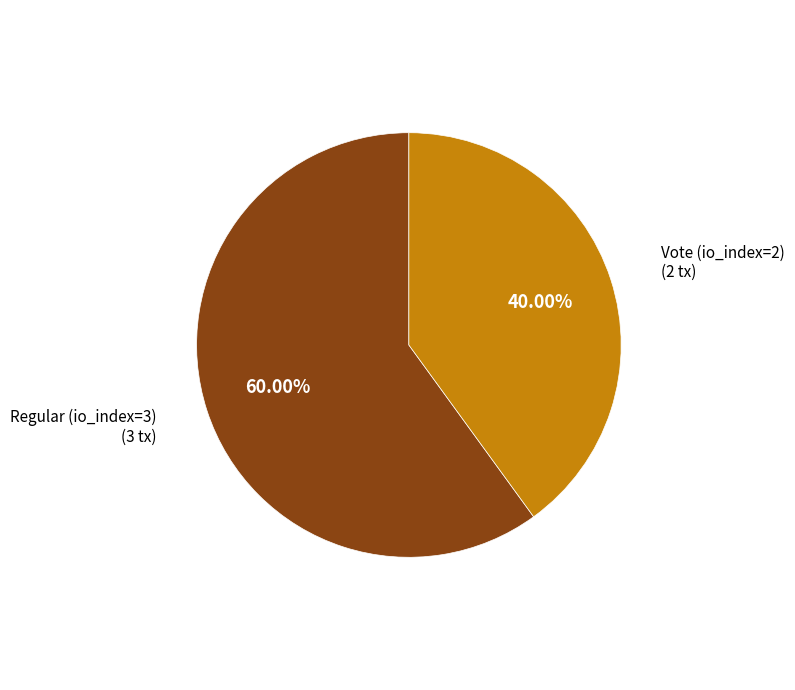

To the nearest percent, what is the average slice percentage?

50%